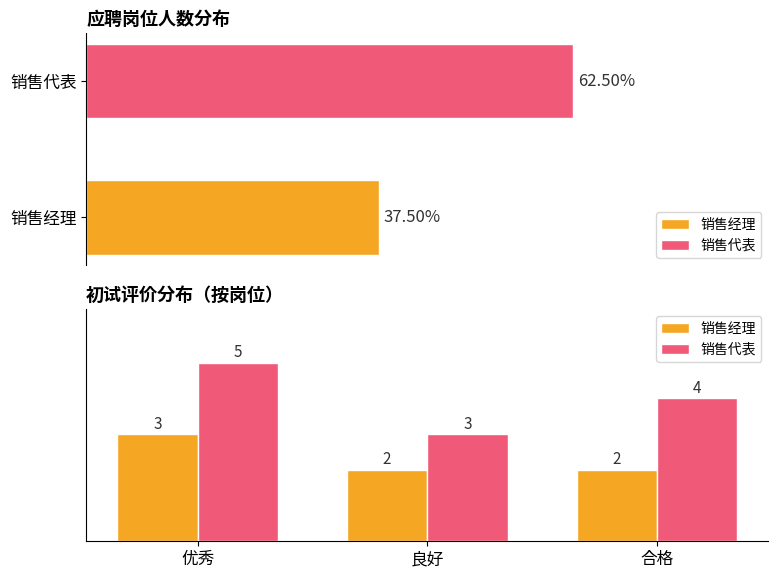

At which category is the sum across all series the highest?

优秀